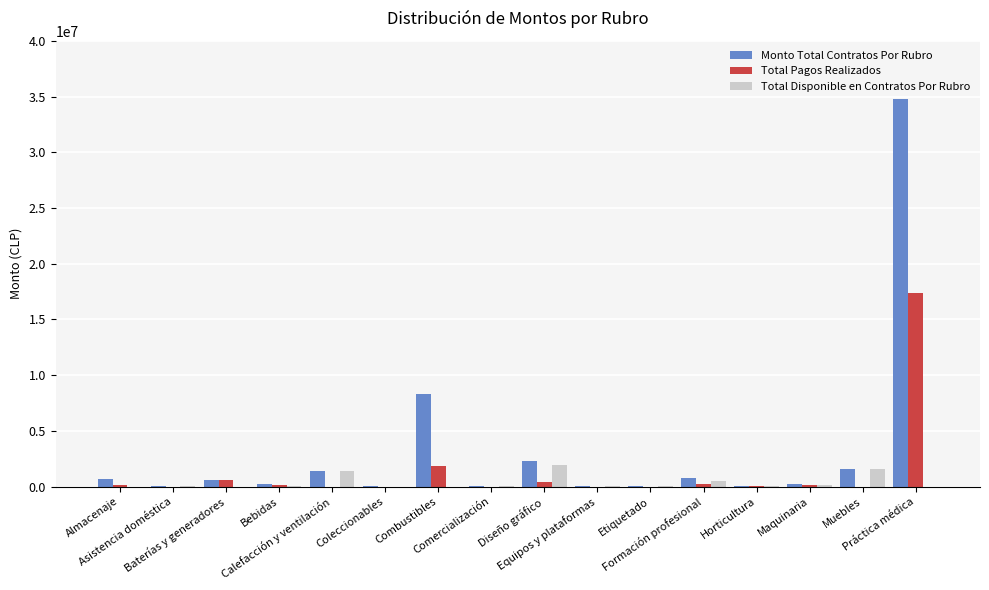

Count the number of categories in the chart.

16